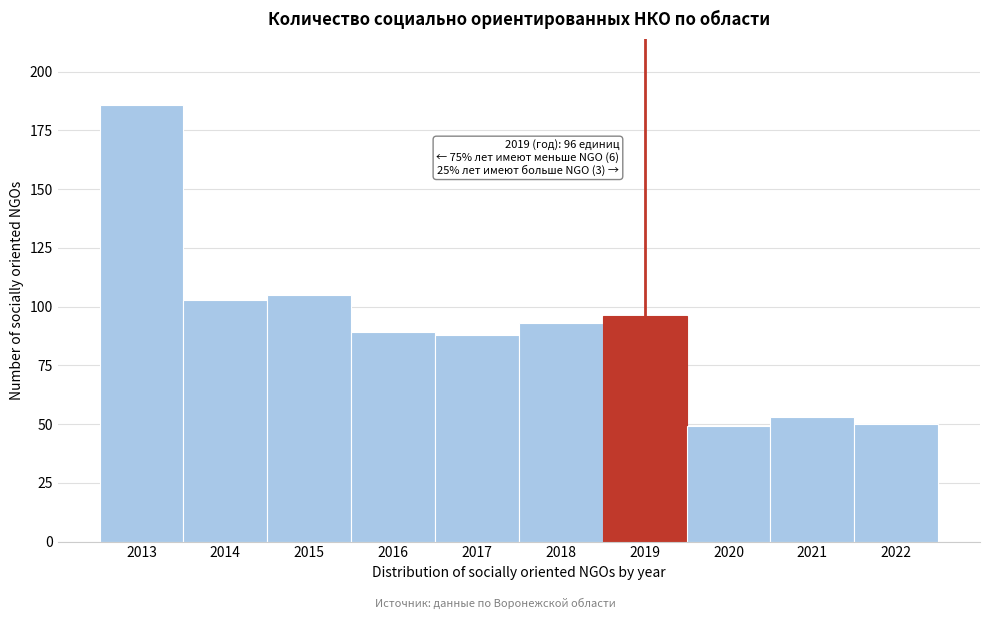

Reading left to right, list all the values displayed in this chart.

2013=186	2014=103	2015=105	2016=89	2017=88	2018=93	2019=96	2020=49	2021=53	2022=50